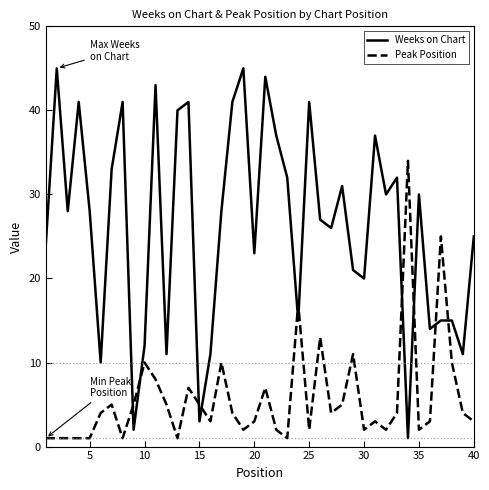

Reading left to right, list all the values displayed in this chart.

Weeks on Chart: 24	45	28	41	28	10	33	41	2	12	43	11	40	41	3	11	28	41	45	23	44	37	32	15	41	27	26	31	21	20	37	30	32	1	30	14	15	15	11	25
Peak Position: 1	1	1	1	1	4	5	1	5	10	8	5	1	7	5	3	10	4	2	3	7	2	1	17	2	13	4	5	11	2	3	2	4	34	2	3	25	10	4	3